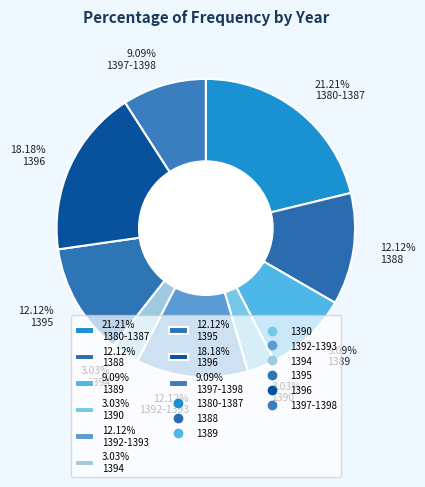

Do 9.09% 1397-1398 and 12.12% 1395 together represent more than half of the pie?

No